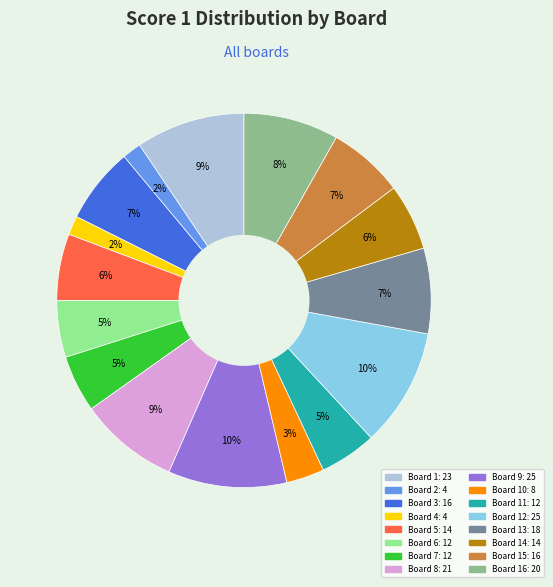

Does any single category account for the majority?

No